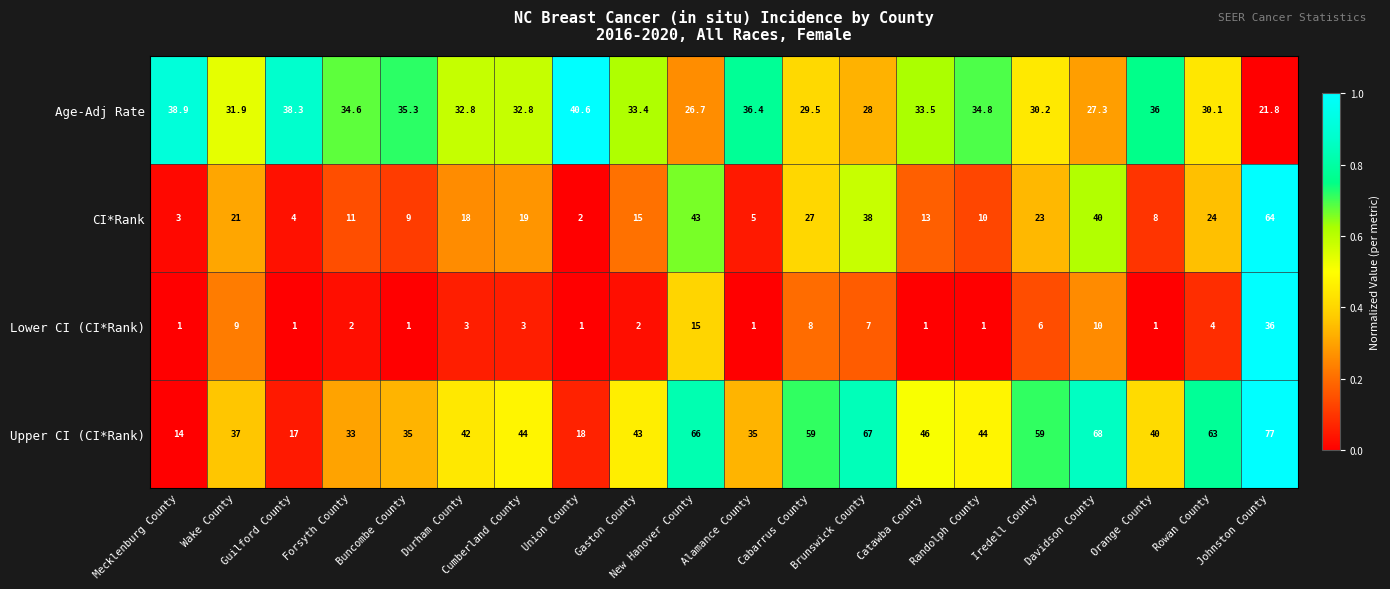

At which label does Upper CI (CI*Rank) reach its peak?

Johnston County